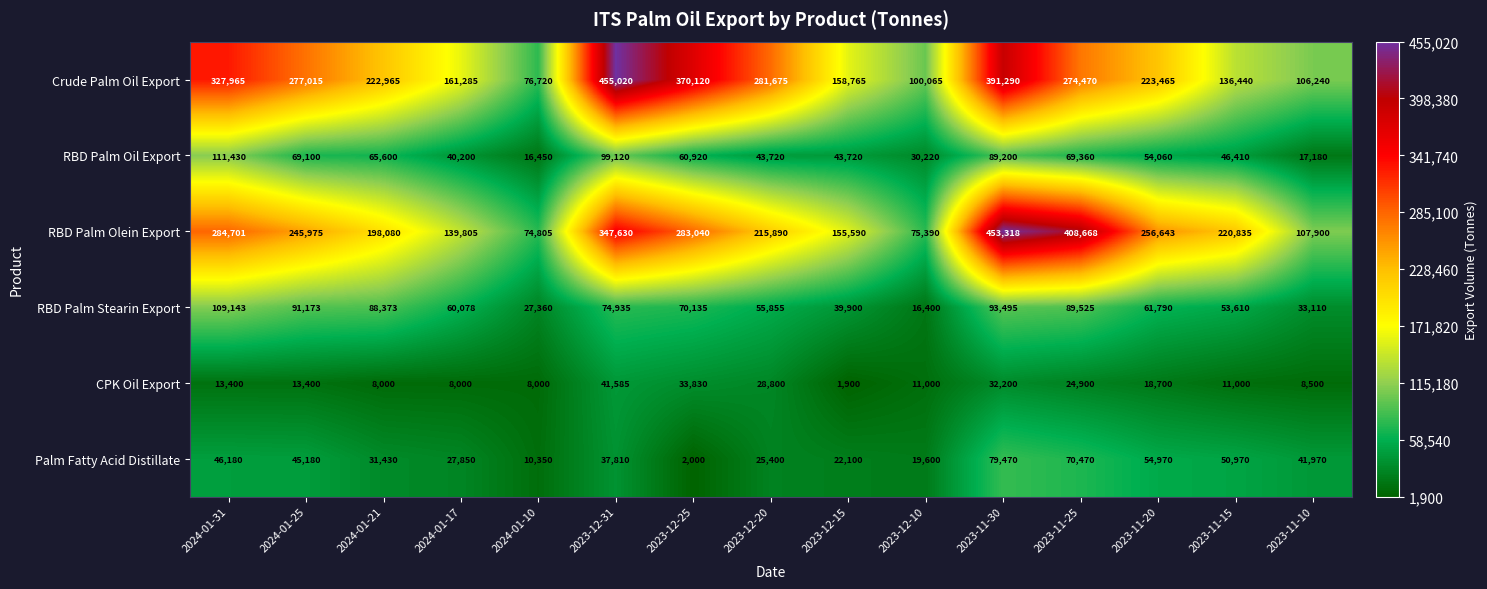

What is the spread (max minus min) of values at 2023-11-10?

99400